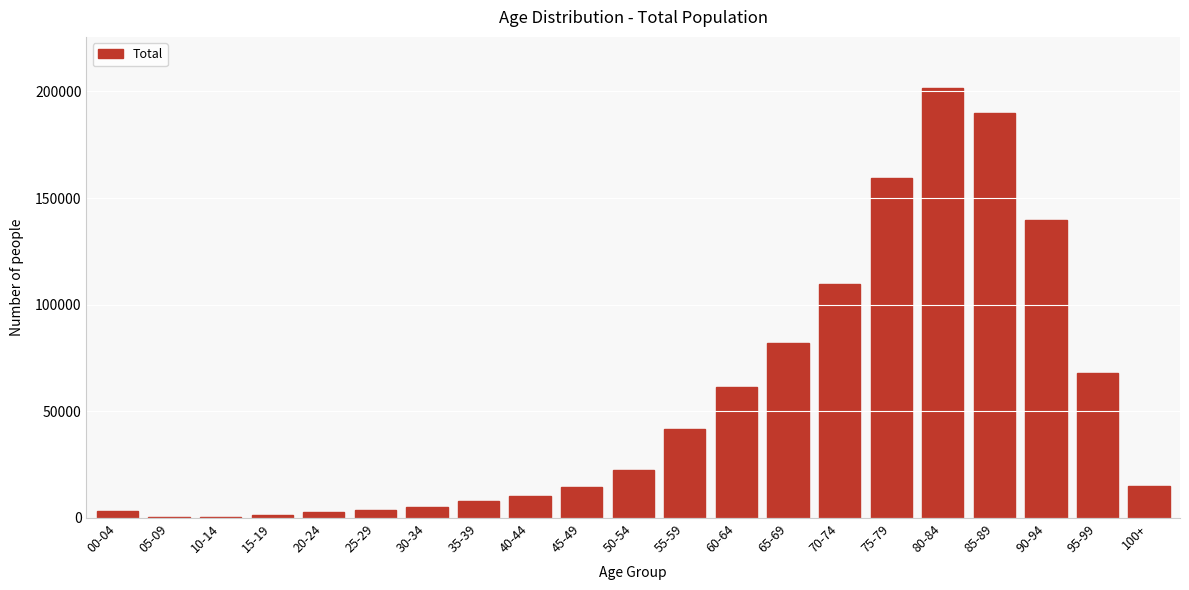

The value at 65-69 is 19193. True or false?

False